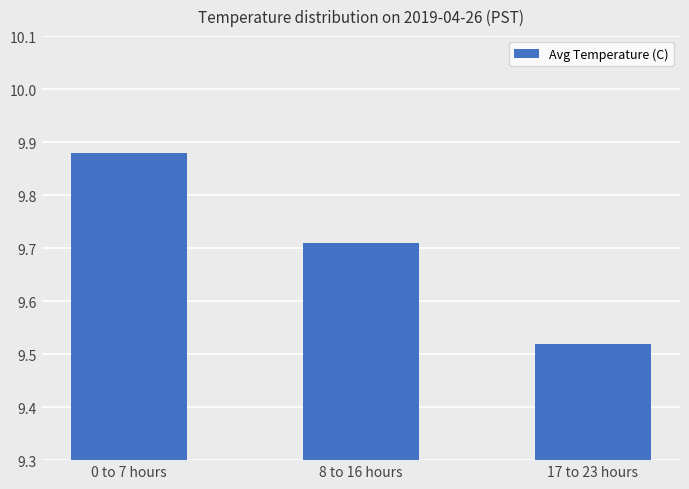

At which category does the chart reach its minimum across all series?

17 to 23 hours